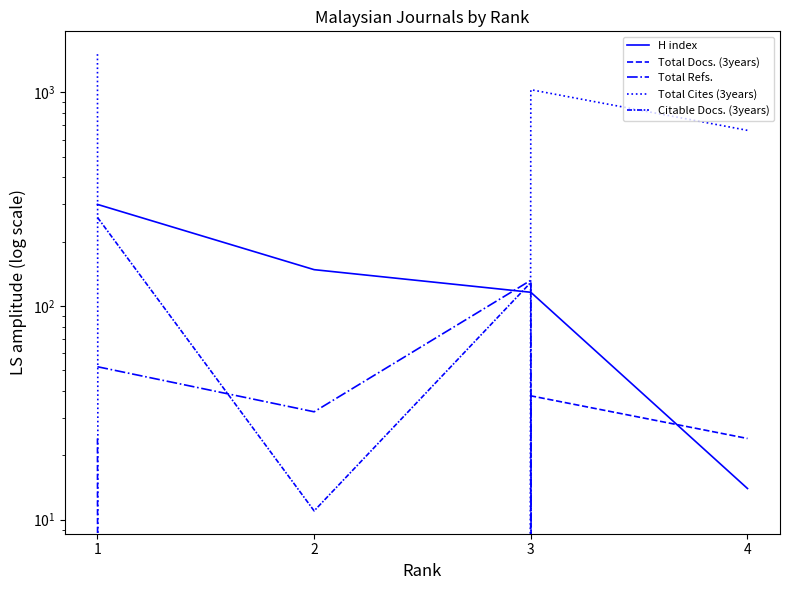

Read the Total Refs. value at 2.

32